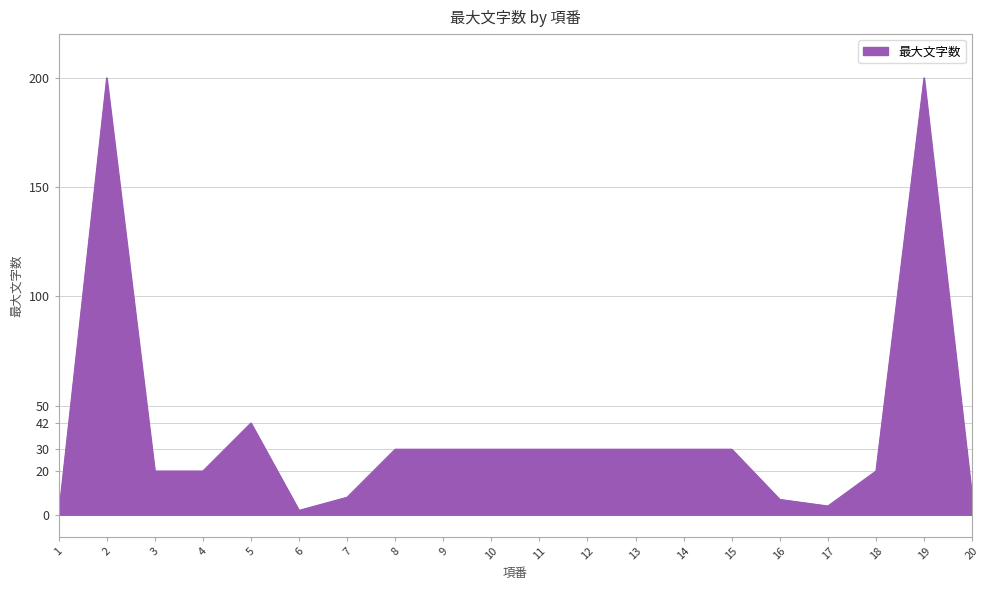

Which category has the lowest value across all series?

1